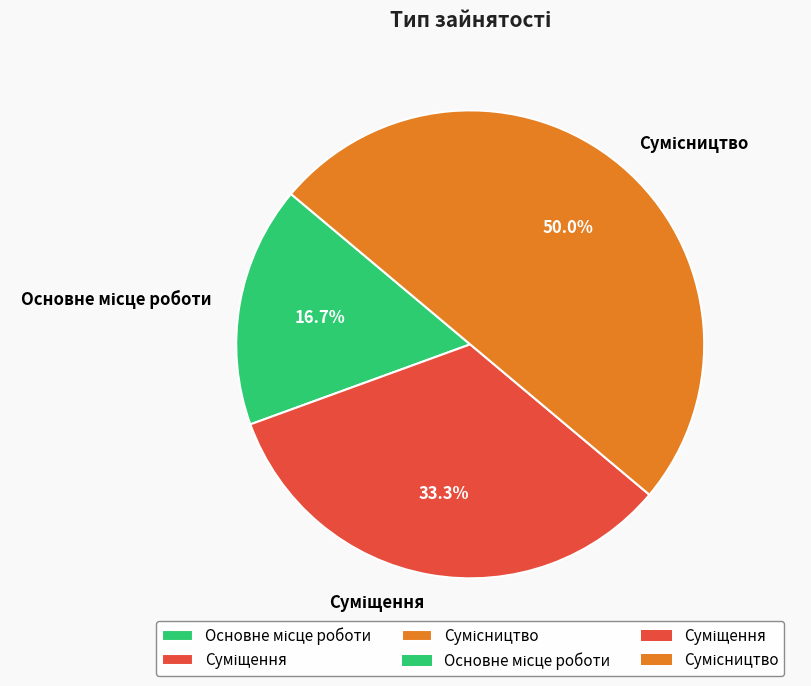

Is it true that Основне місце роботи is 25% of the pie?

False